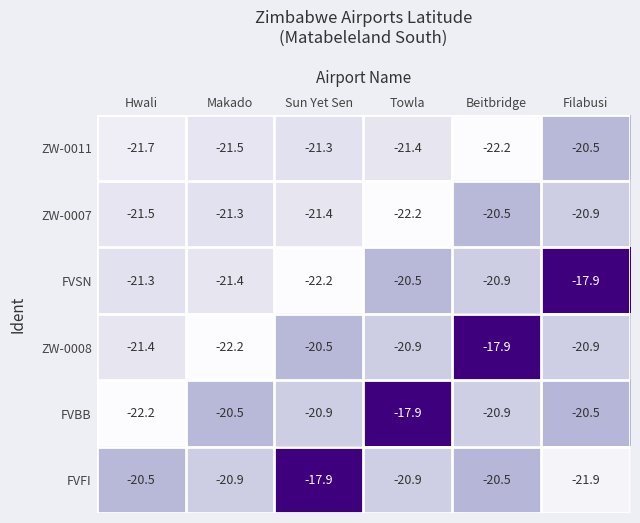

Where does the ZW-0007 series first go above -21?

Beitbridge